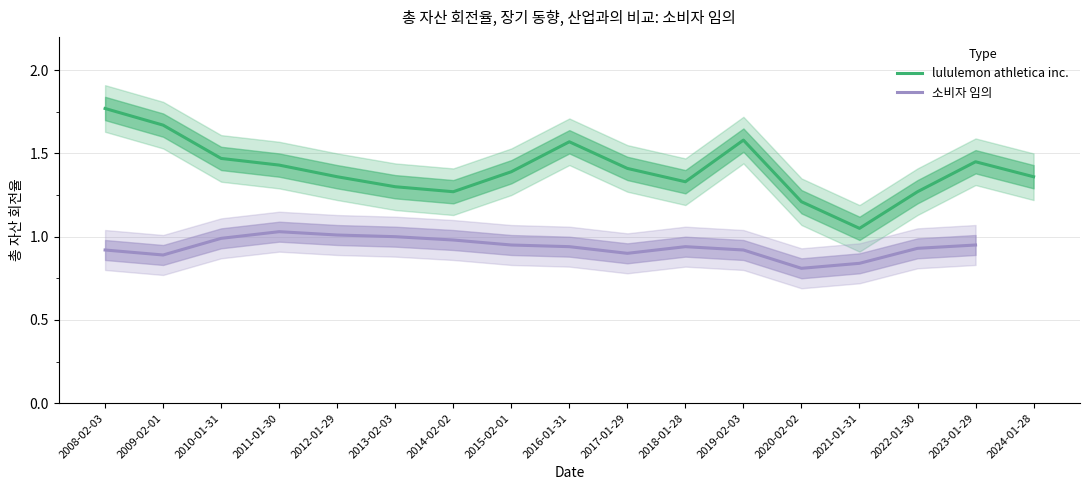

Where is the data nearest to the value 1?

2021-01-31